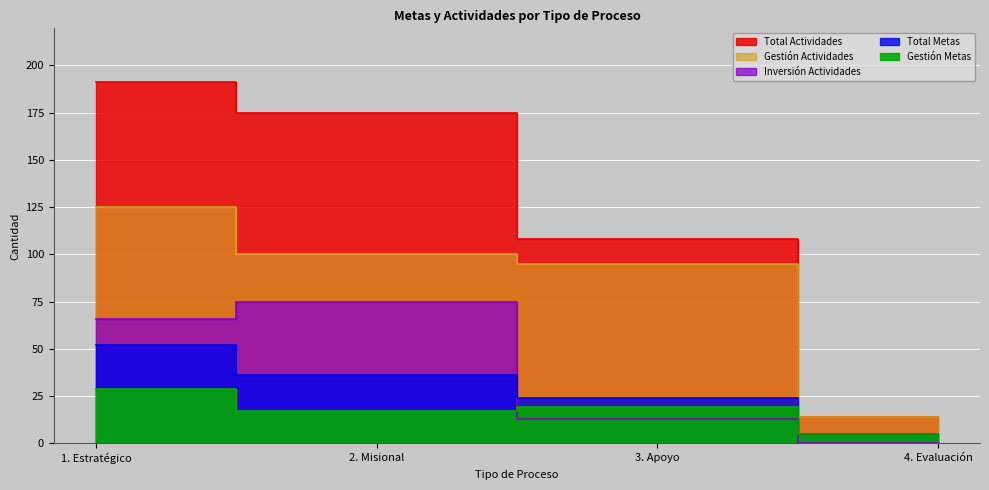

At which category is the sum across all series the highest?

1. Estratégico